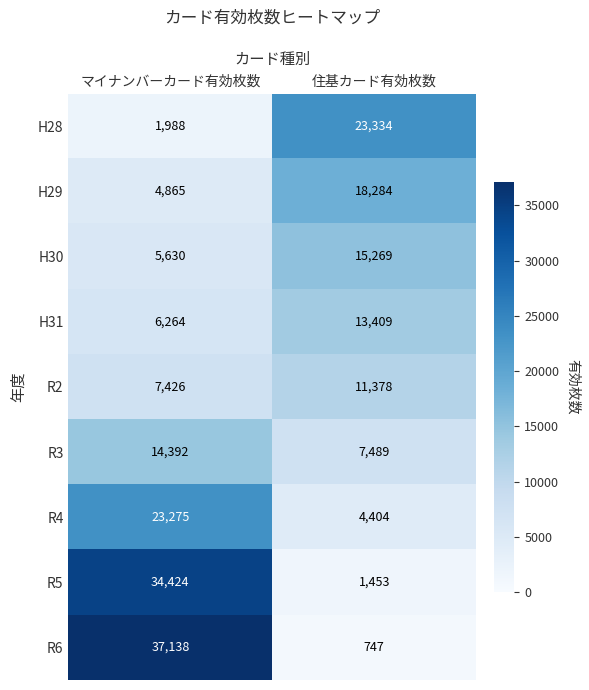

The value of R4 at 住基カード有効枚数 is 7700. True or false?

False